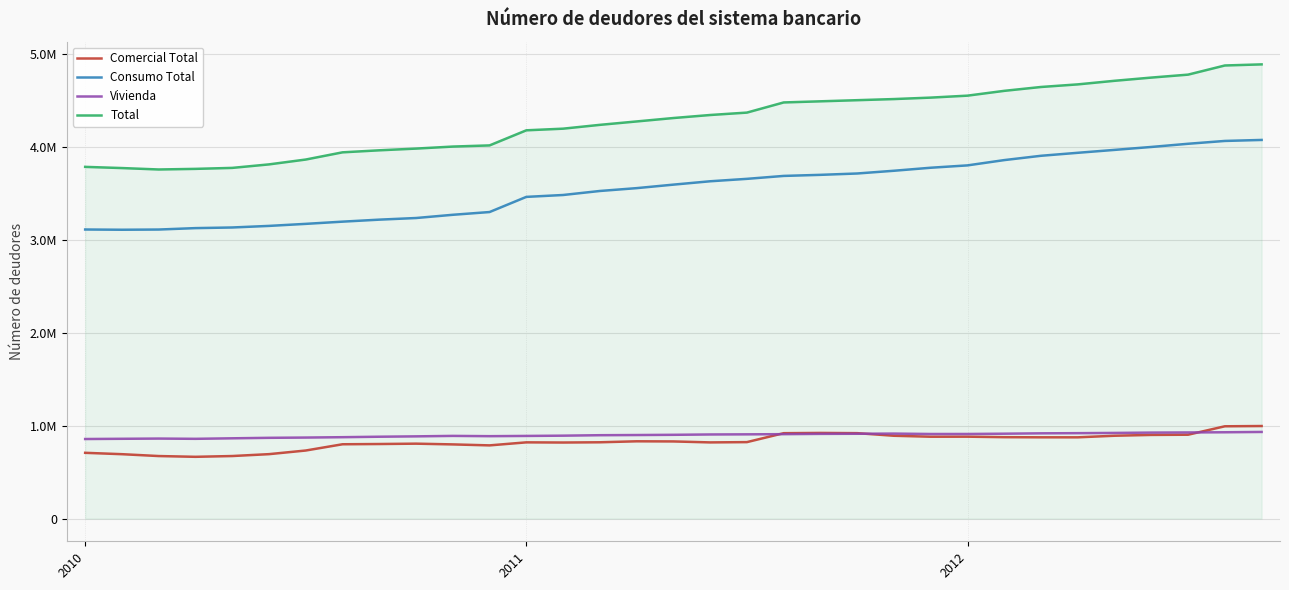

What are all the series names shown in the legend?

Comercial Total, Consumo Total, Vivienda, Total